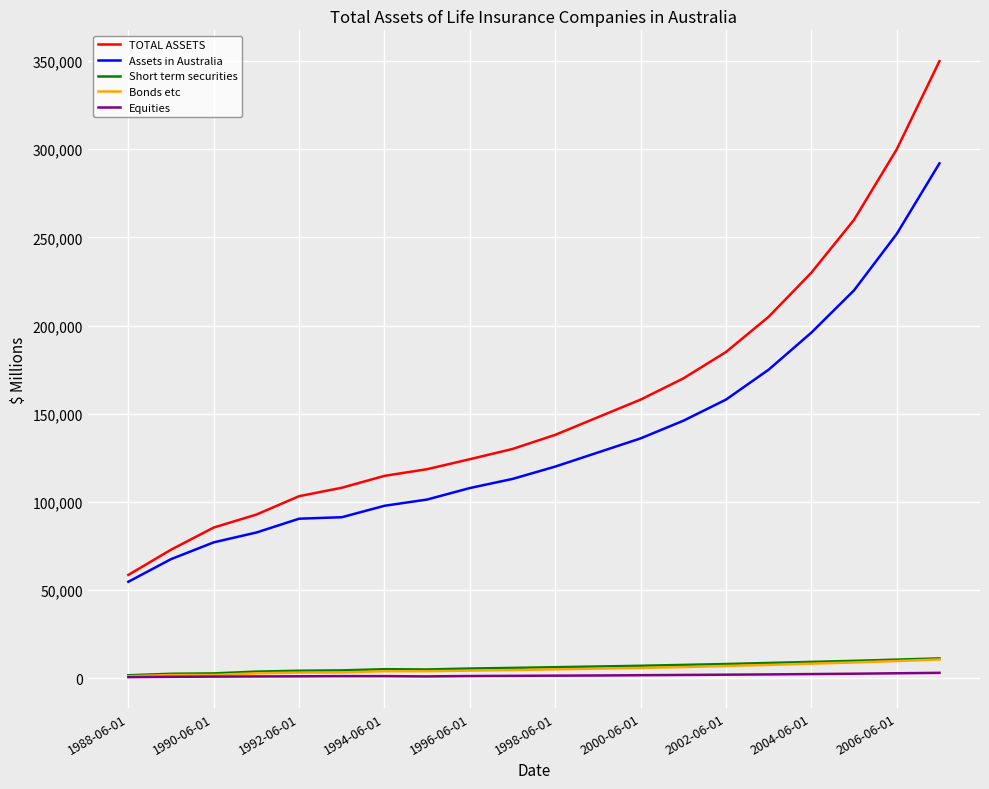

True or false: Short term securities and TOTAL ASSETS intersect in this chart.

False